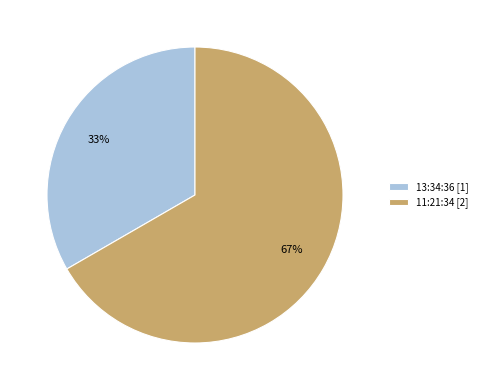

Is it true that 11:21:34 is 67% of the pie?

True